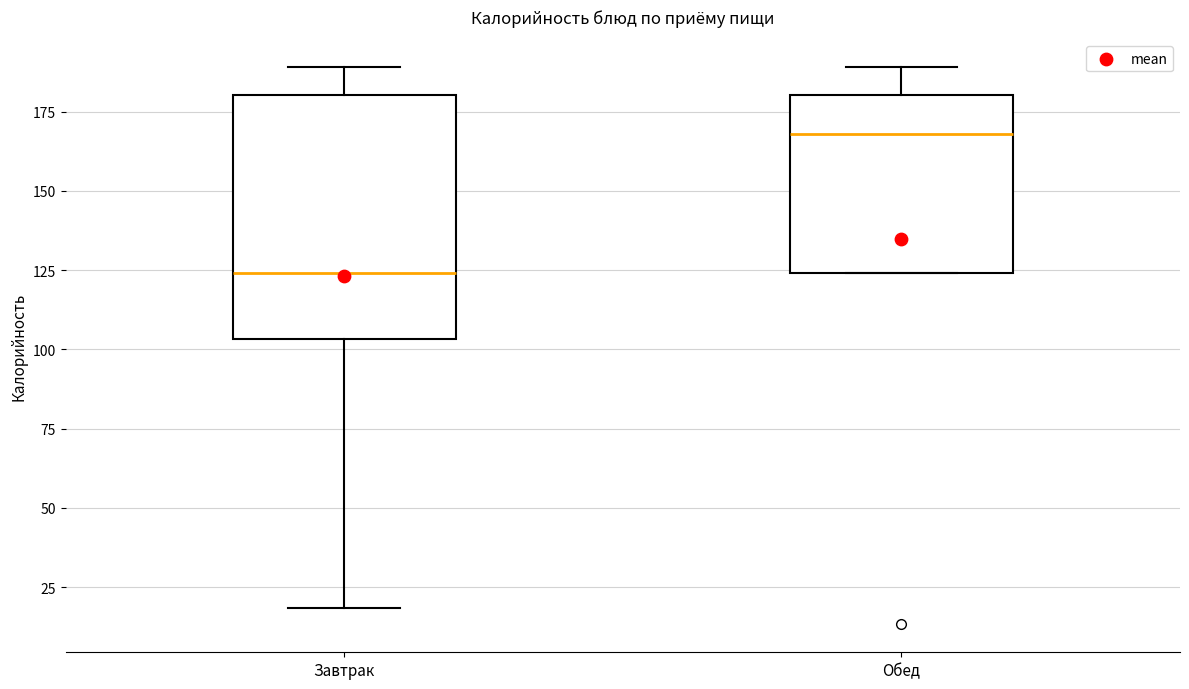

Reading left to right, transcribe this box plot: for each box, give where its median line is, the range the box spans, and where its two whiskers end, as read against the y-axis. The values are not printed on the chart, so give them approximately, as read against the axis.

Завтрак: median 125, box 105 to 180, whiskers 20 to 190
Обед: median 170, box 125 to 180, whiskers 125 to 190